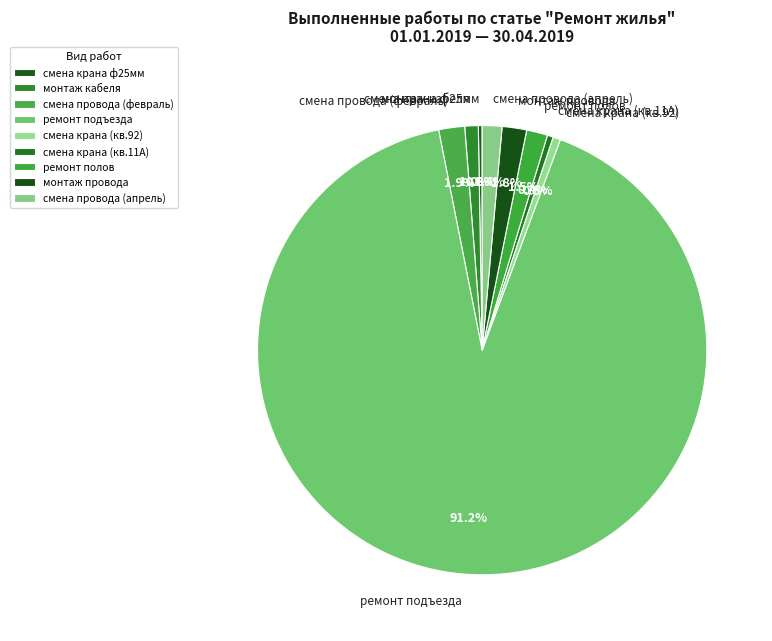

What is the total percentage of смена крана (кв.92) and смена провода (февраль)?

2.4%